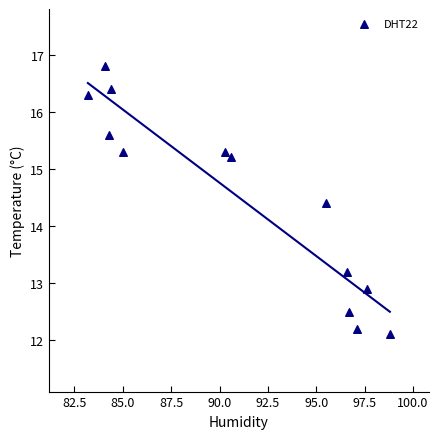

What Y value in the scatter plot is closest to 14?

14.4